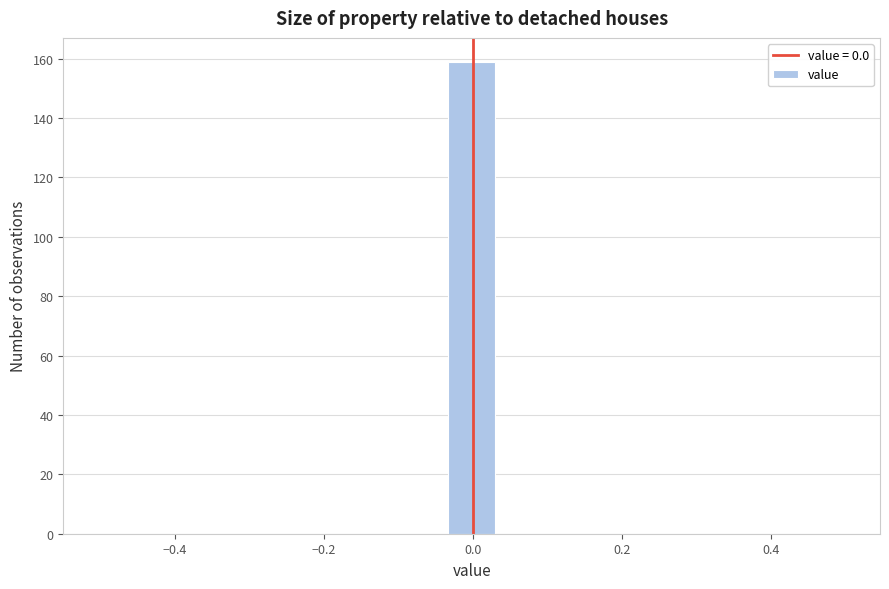

Around what value on the x-axis is the tallest bar? Give the approximate position of its centre, as read against the axis.

0.00